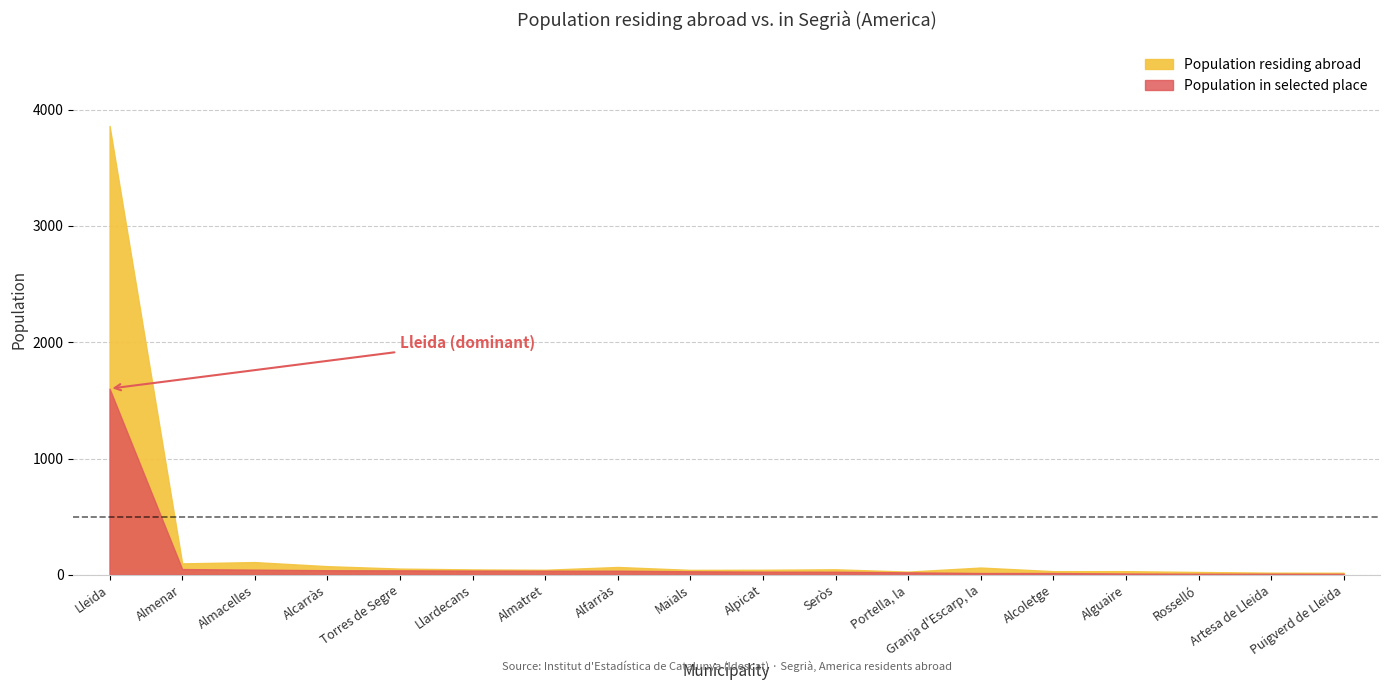

What is the approximate value of Population in selected place at Torres de Segre, to the nearest 10?

40